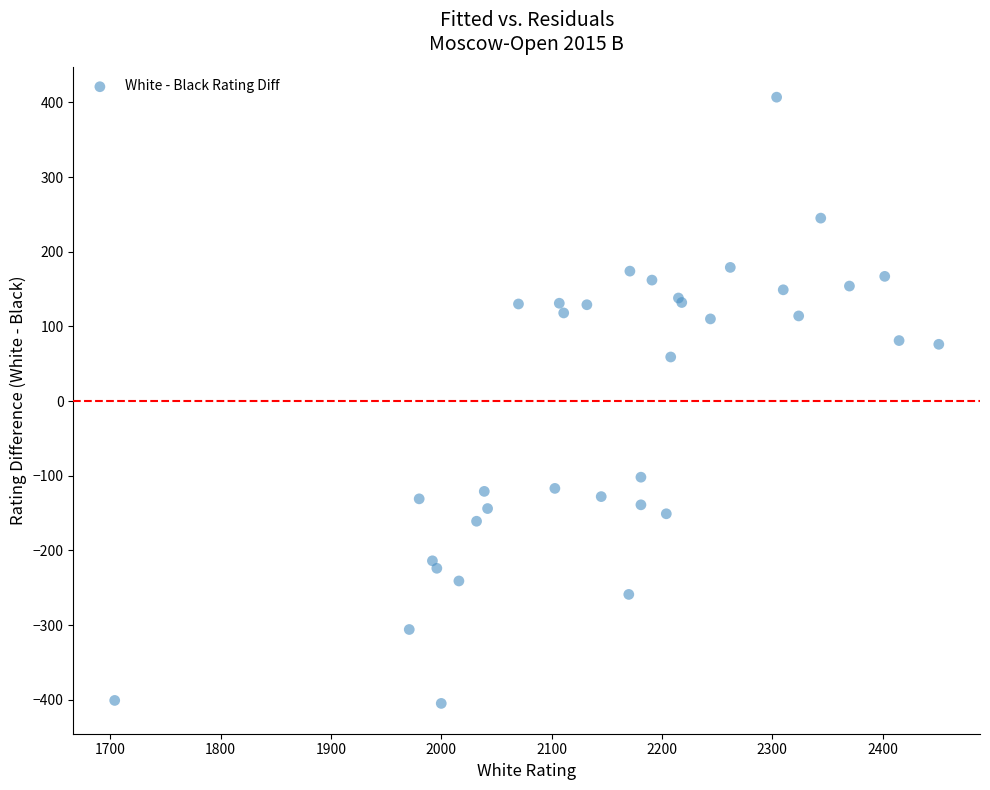

What Y value in the scatter plot is closest to 1?

59